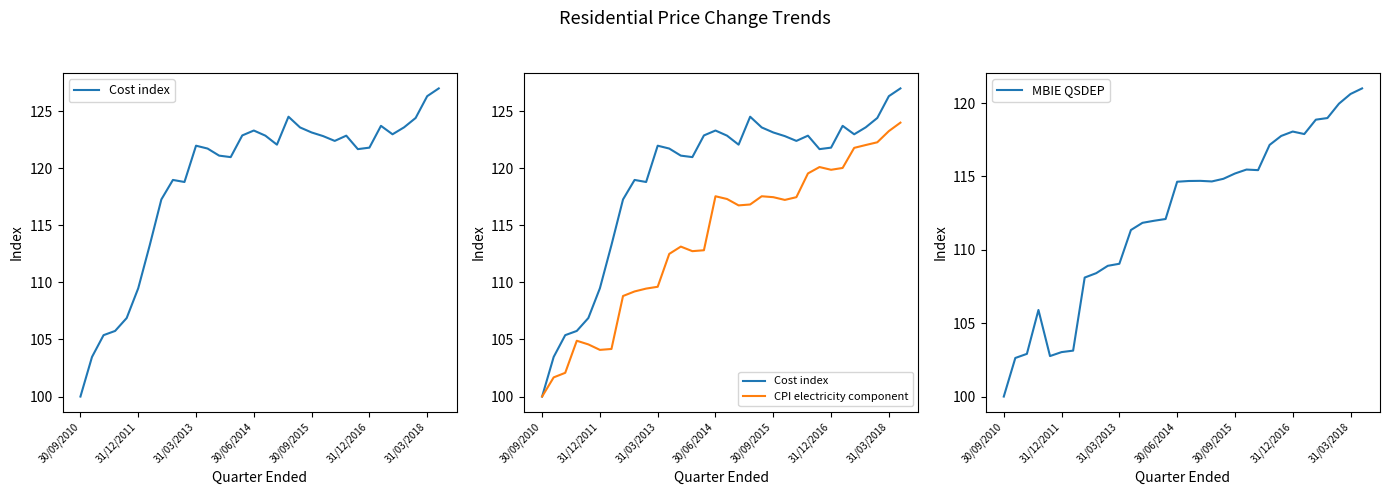

What is the maximum value shown in the chart?

127.0